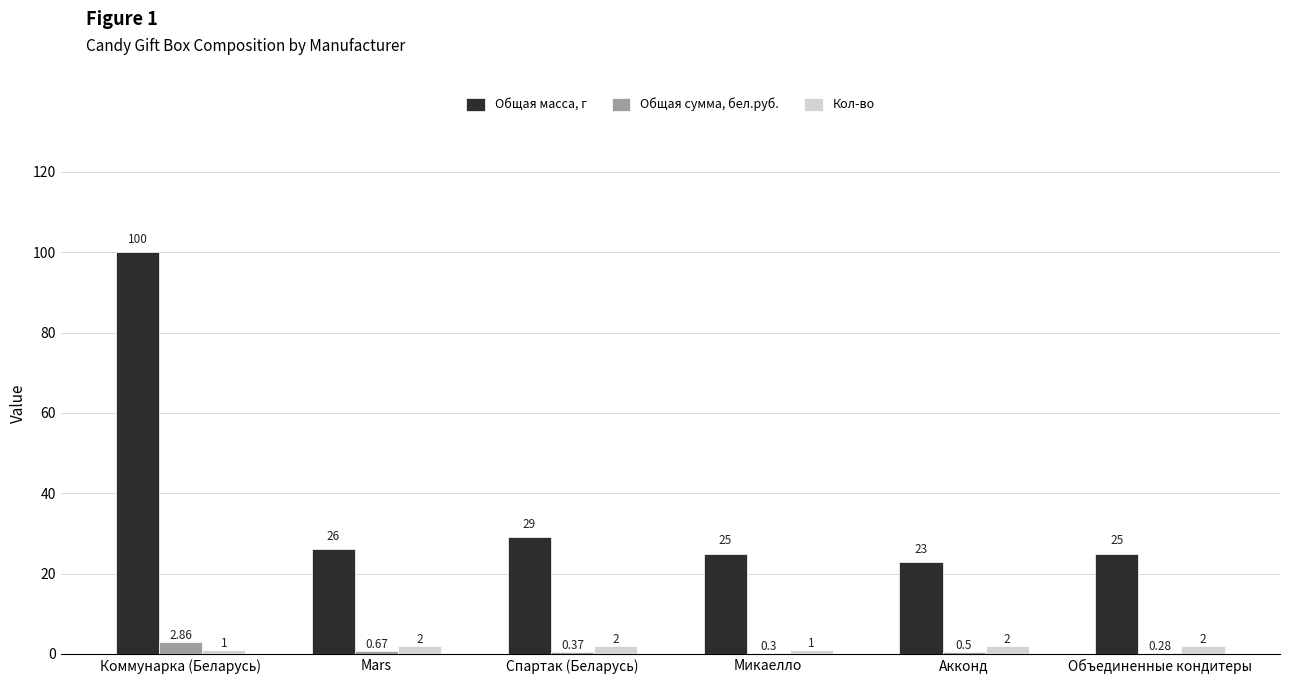

What value does the Общая масса, г series have at Объединенные кондитеры?

25.0